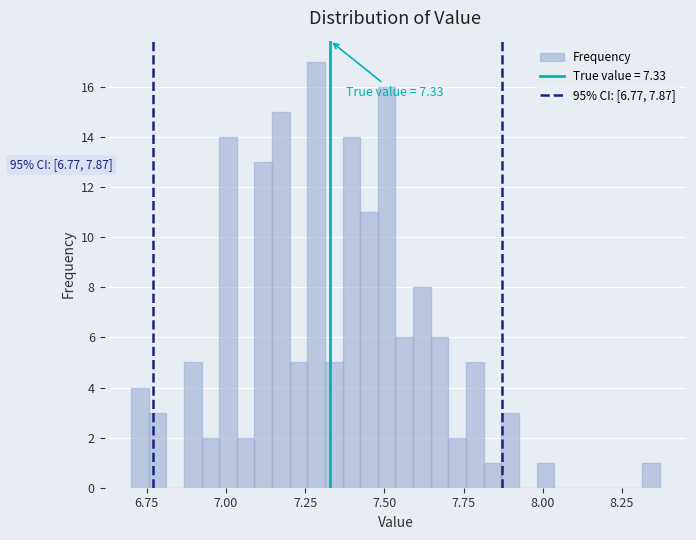

Read against the x-axis, roughly where is the centre of the tallest bar?

7.30